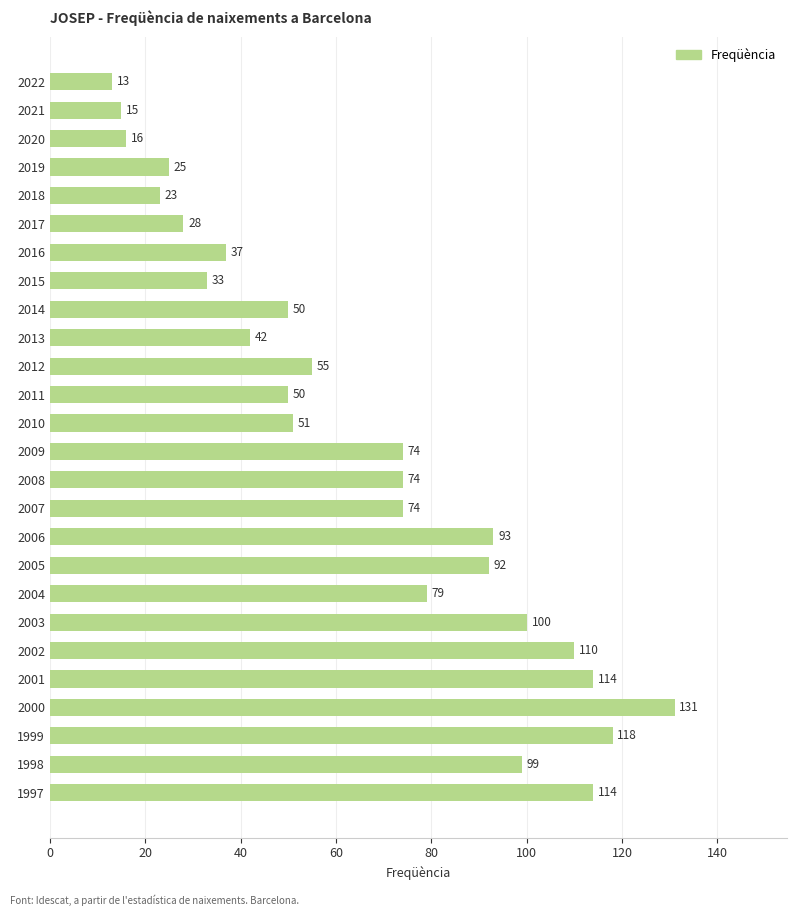

What is the average value?

66